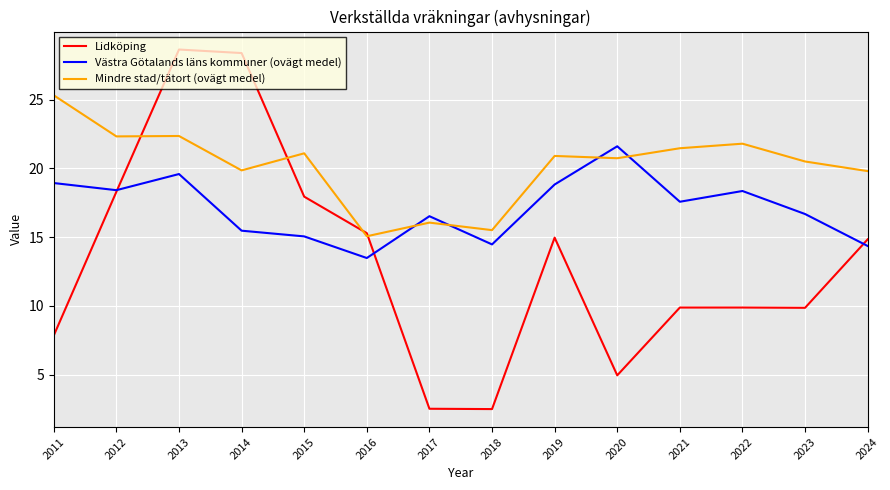

How many values in the Mindre stad/tätort (ovägt medel) series exceed 20?

9